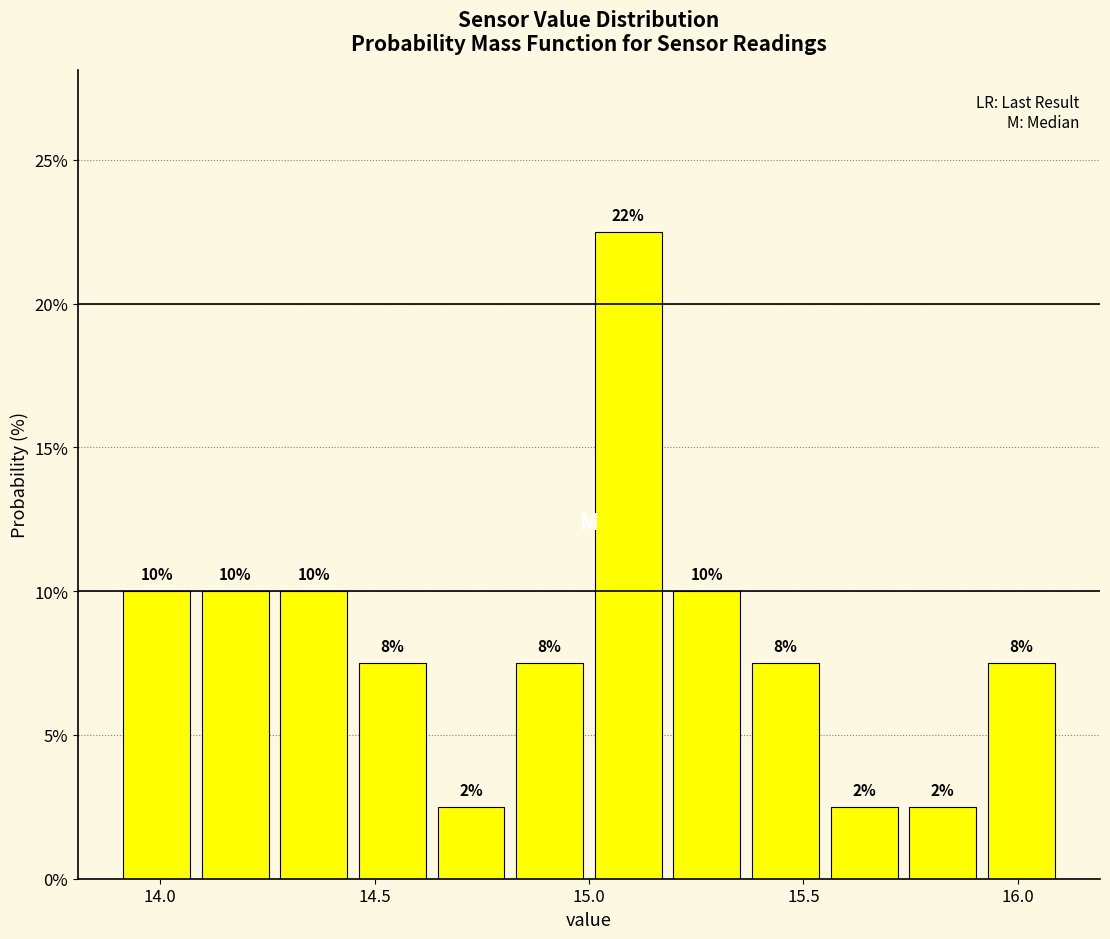

Around what value on the x-axis is the tallest bar? Give the approximate position of its centre, as read against the axis.

15.10